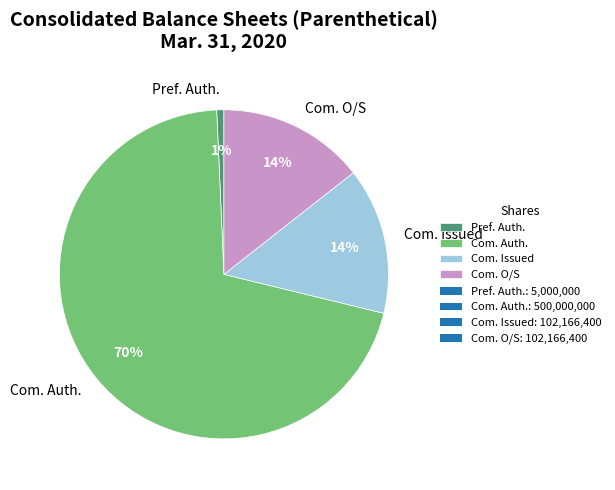

Which slice is the largest?

Com. Auth.